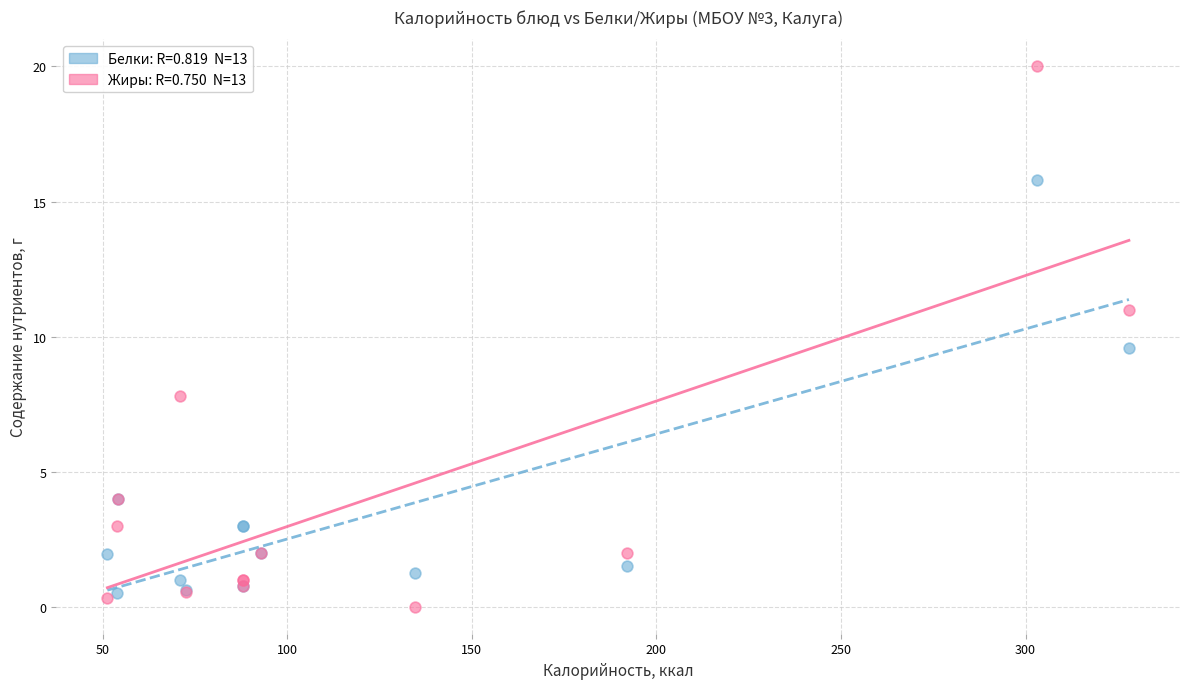

Across all series, what Y value is closest to 10?

9.6